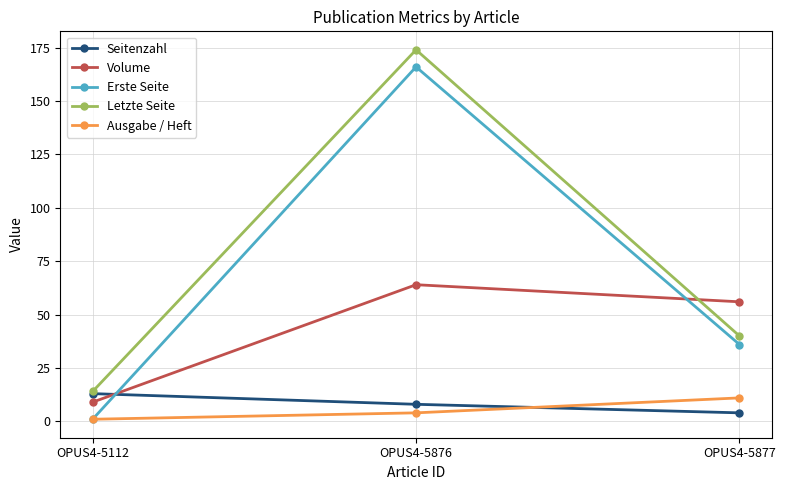

Reading left to right, extract all data points from this chart.

Seitenzahl: OPUS4-5112=13	OPUS4-5876=8	OPUS4-5877=4
Volume: OPUS4-5112=9	OPUS4-5876=64	OPUS4-5877=56
Erste Seite: OPUS4-5112=1	OPUS4-5876=166	OPUS4-5877=36
Letzte Seite: OPUS4-5112=14	OPUS4-5876=174	OPUS4-5877=40
Ausgabe / Heft: OPUS4-5112=1	OPUS4-5876=4	OPUS4-5877=11